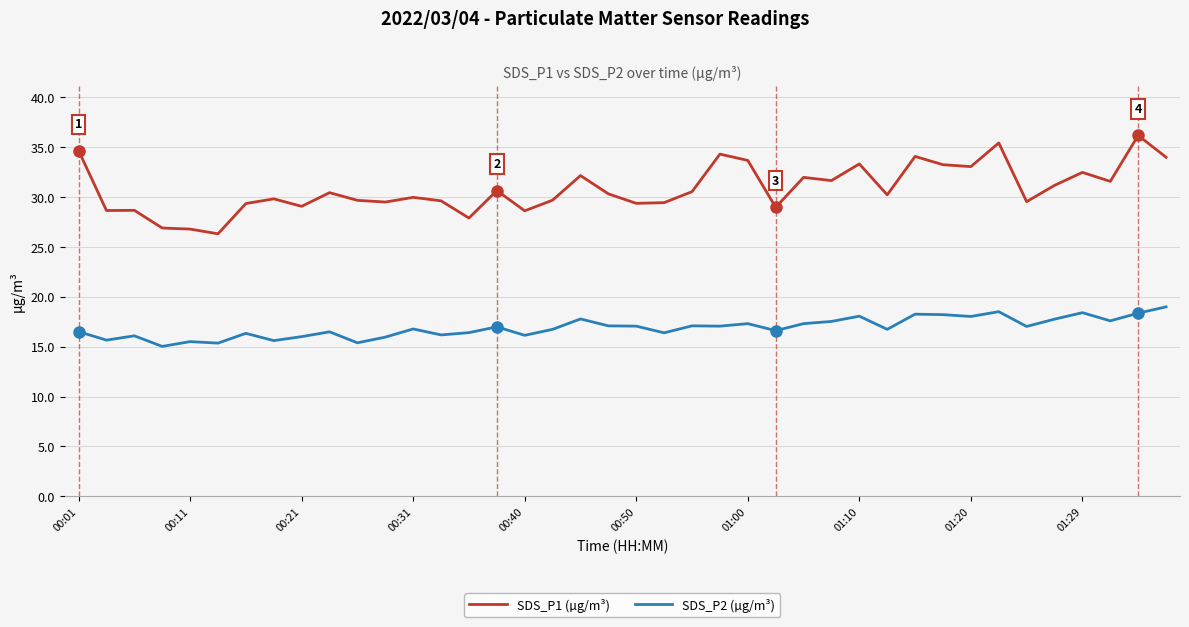

What is the smallest value displayed?

15.0